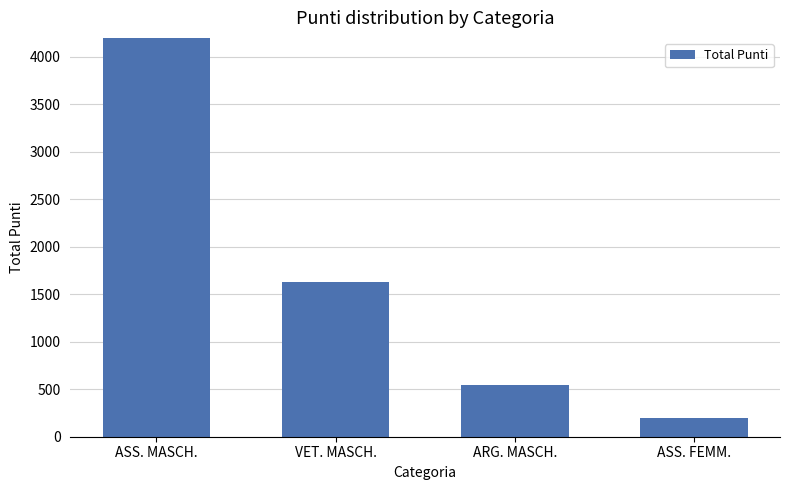

What is the smallest value displayed?

200